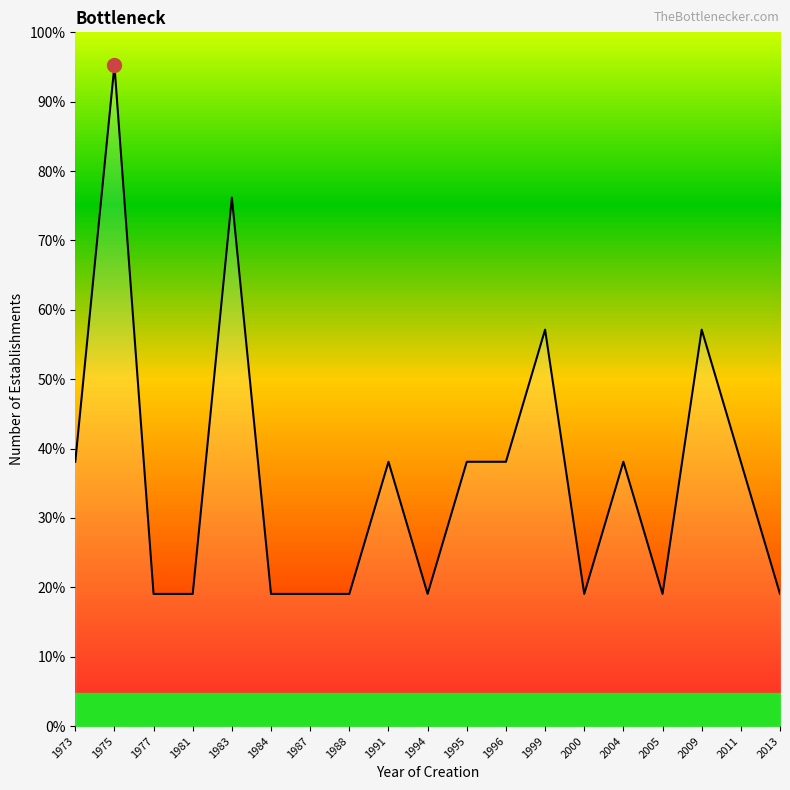

Rank the categories by value from lowest to highest.

1977, 1981, 1984, 1987, 1988, 1994, 2000, 2005, 2013, 1973, 1991, 1995, 1996, 2004, 2011, 1999, 2009, 1983, 1975